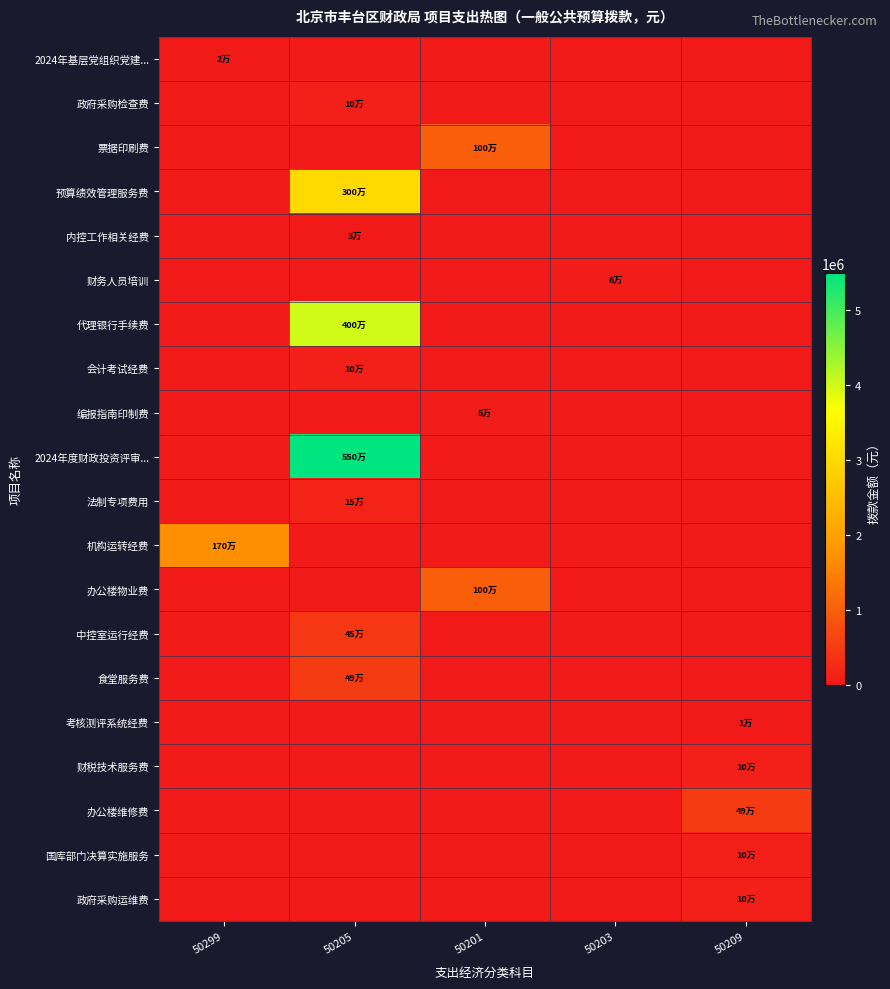

Reading left to right, list all the values displayed in this chart.

2024年基层党组织党建...: 50299=18150	50205=0	50201=0	50203=0	50209=0
政府采购检查费: 50299=0	50205=100000	50201=0	50203=0	50209=0
票据印刷费: 50299=0	50205=0	50201=1000000	50203=0	50209=0
预算绩效管理服务费: 50299=0	50205=3000000	50201=0	50203=0	50209=0
内控工作相关经费: 50299=0	50205=30000	50201=0	50203=0	50209=0
财务人员培训: 50299=0	50205=0	50201=0	50203=60000	50209=0
代理银行手续费: 50299=0	50205=4000000	50201=0	50203=0	50209=0
会计考试经费: 50299=0	50205=100000	50201=0	50203=0	50209=0
编报指南印制费: 50299=0	50205=0	50201=48000	50203=0	50209=0
2024年度财政投资评审...: 50299=0	50205=5500000	50201=0	50203=0	50209=0
法制专项费用: 50299=0	50205=150000	50201=0	50203=0	50209=0
机构运转经费: 50299=1700000	50205=0	50201=0	50203=0	50209=0
办公楼物业费: 50299=0	50205=0	50201=995000	50203=0	50209=0
中控室运行经费: 50299=0	50205=452000	50201=0	50203=0	50209=0
食堂服务费: 50299=0	50205=490000	50201=0	50203=0	50209=0
考核测评系统经费: 50299=0	50205=0	50201=0	50203=0	50209=12000
财税技术服务费: 50299=0	50205=0	50201=0	50203=0	50209=100000
办公楼维修费: 50299=0	50205=0	50201=0	50203=0	50209=490000
国库部门决算实施服务: 50299=0	50205=0	50201=0	50203=0	50209=100000
政府采购运维费: 50299=0	50205=0	50201=0	50203=0	50209=100000